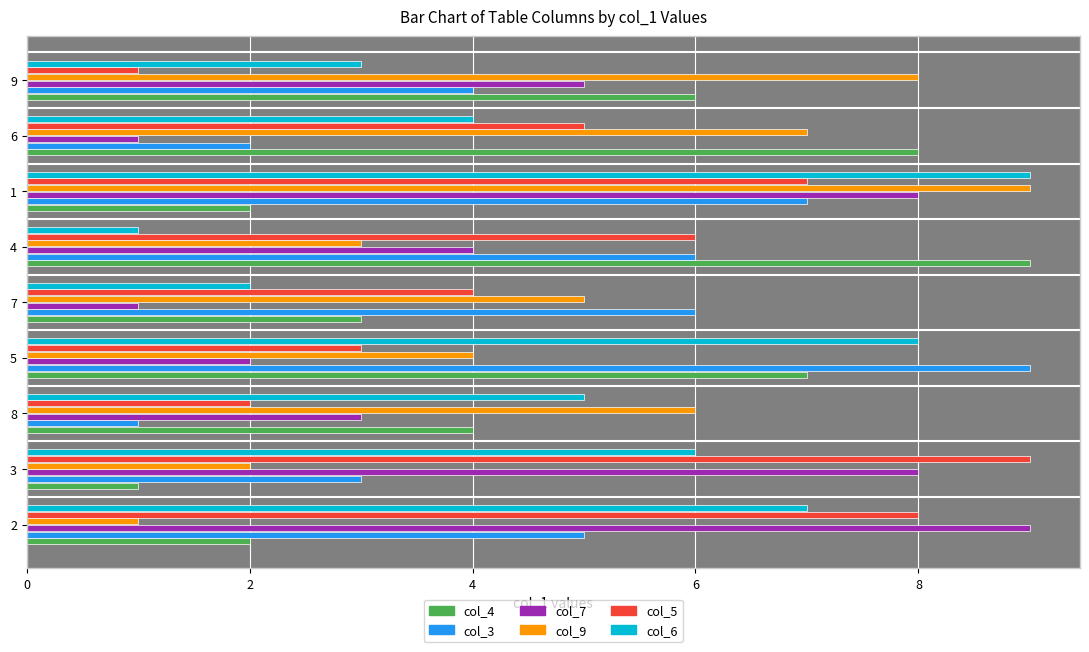

True or false: col_5 has a value of 2 at 5.

False